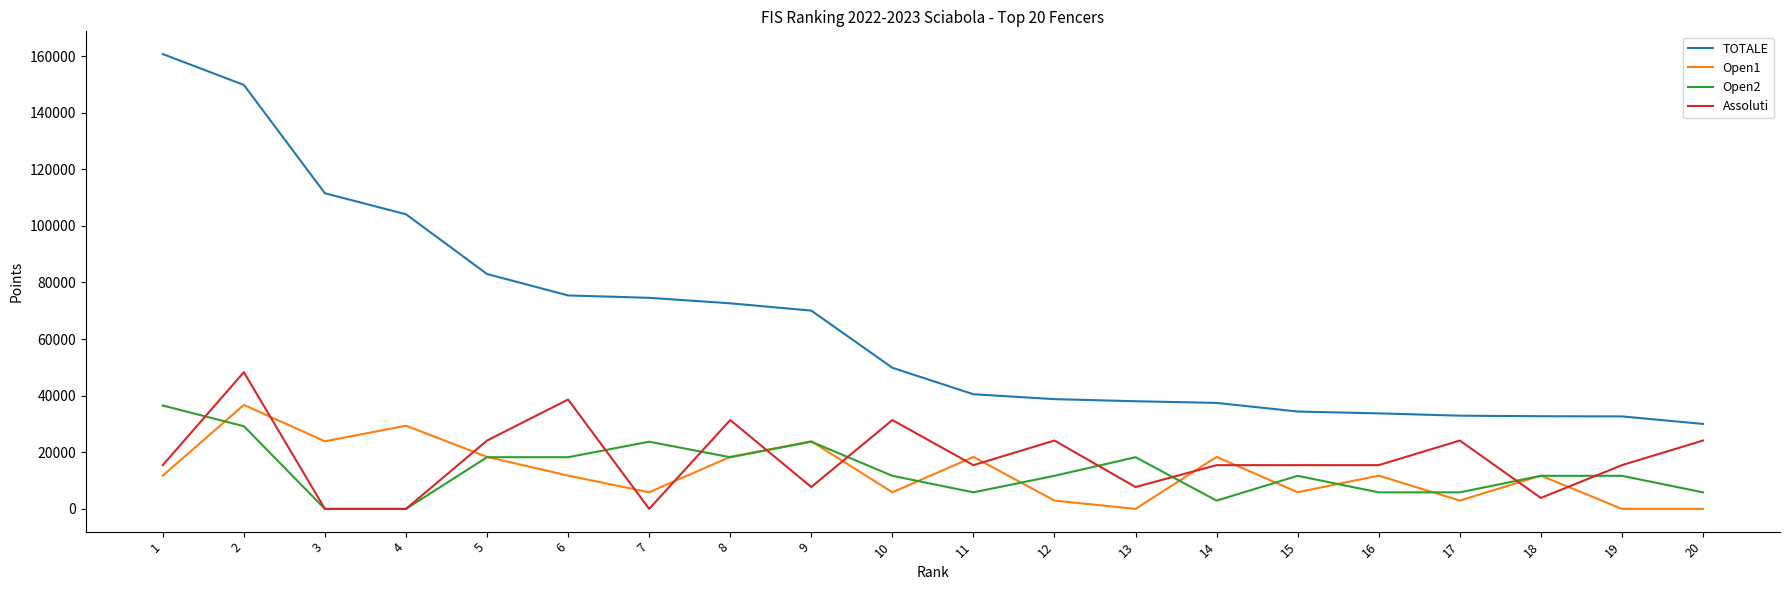

What is the maximum value shown in the chart?

160702.7